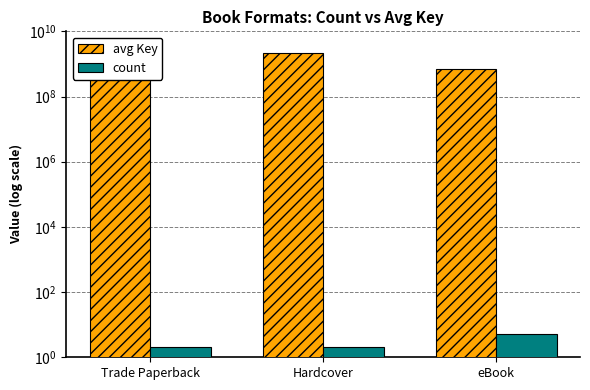

True or false: count has a value of 2 at Trade Paperback.

True